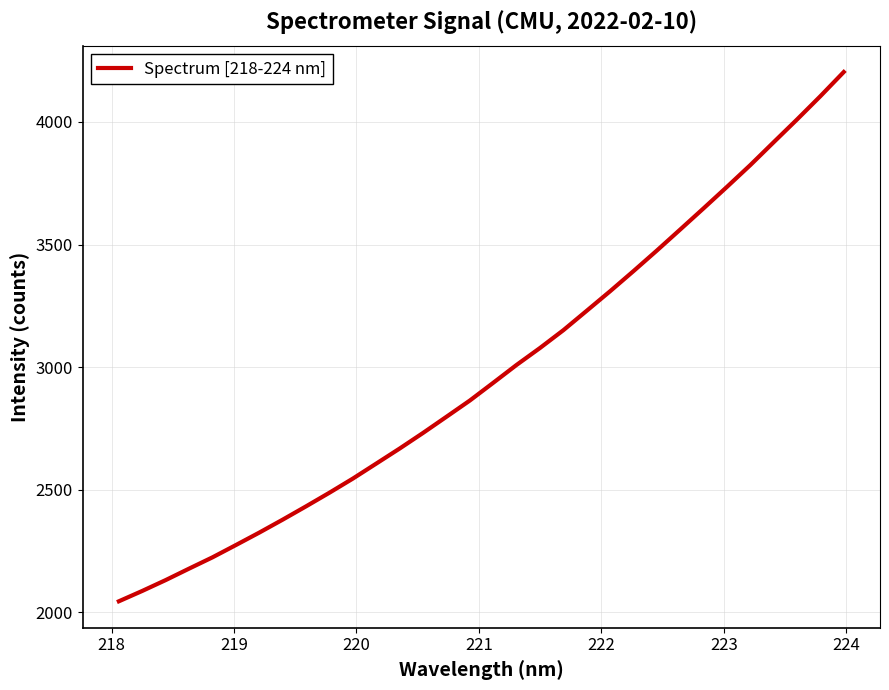

Reading right to left, extract all data points from this chart.

4203.4	4104.9	4009.9	3917.2	3824.0	3735.1	3647.7	3561.4	3475.5	3391.8	3309.7	3230.2	3150.9	3078.3	3009.4	2936.4	2864.2	2798.0	2732.1	2668.5	2607.2	2546.0	2488.5	2432.9	2378.6	2325.8	2275.0	2224.9	2178.9	2132.1	2087.9	2045.7